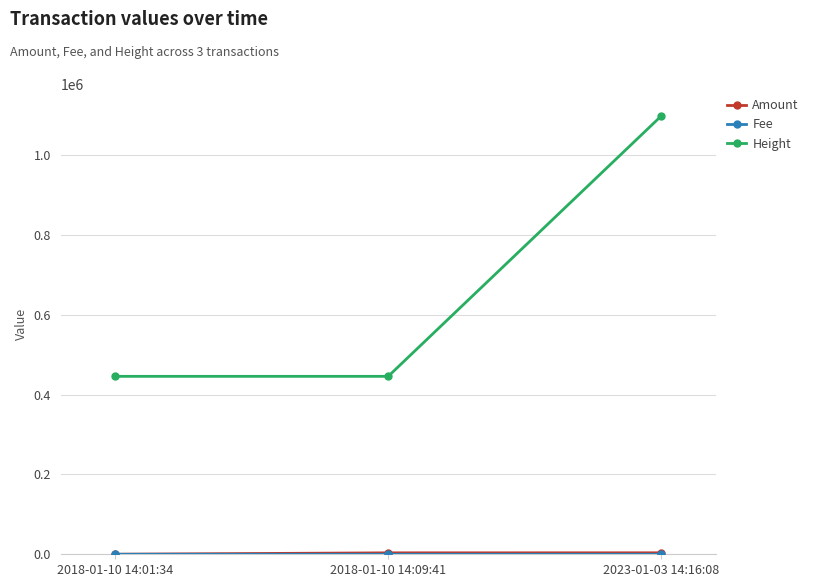

What is the sum of all Height values?

1990042.0